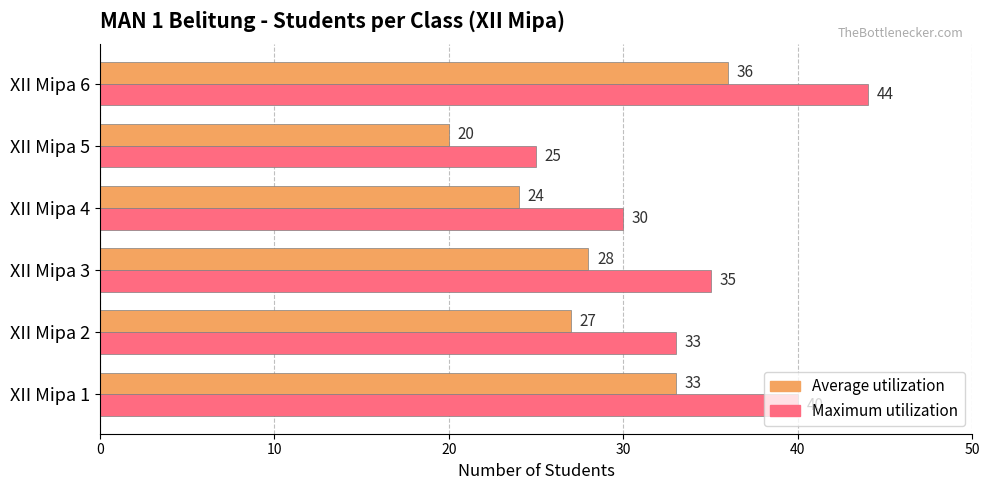

Which series has the largest range (max minus min)?

Maximum utilization